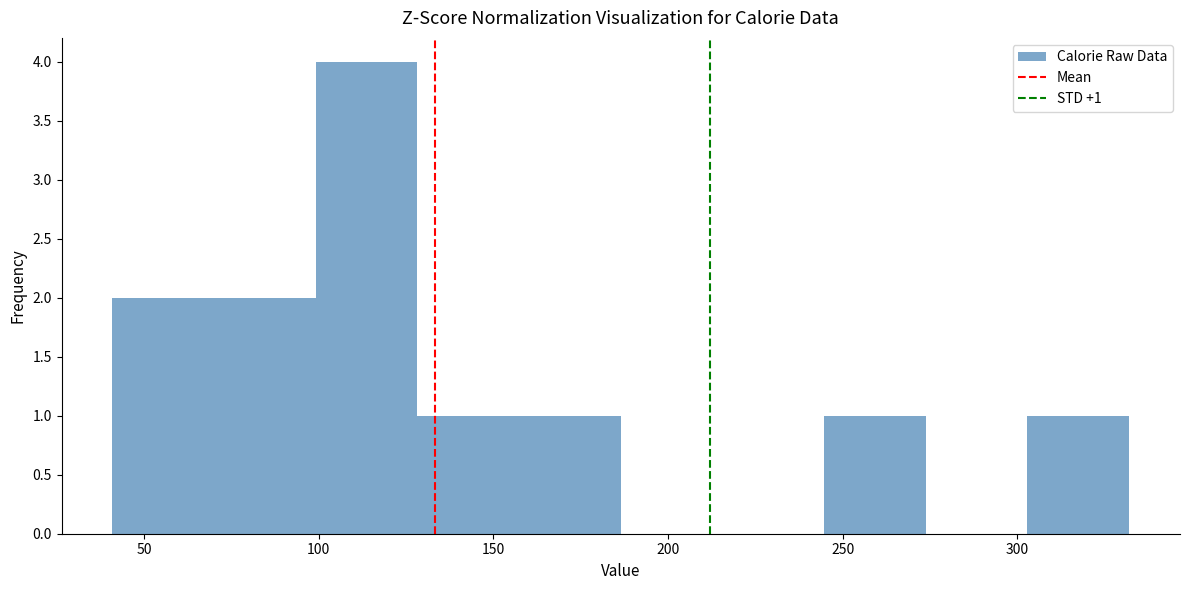

Over which range of the x-axis is the bar tallest?

100 to 130